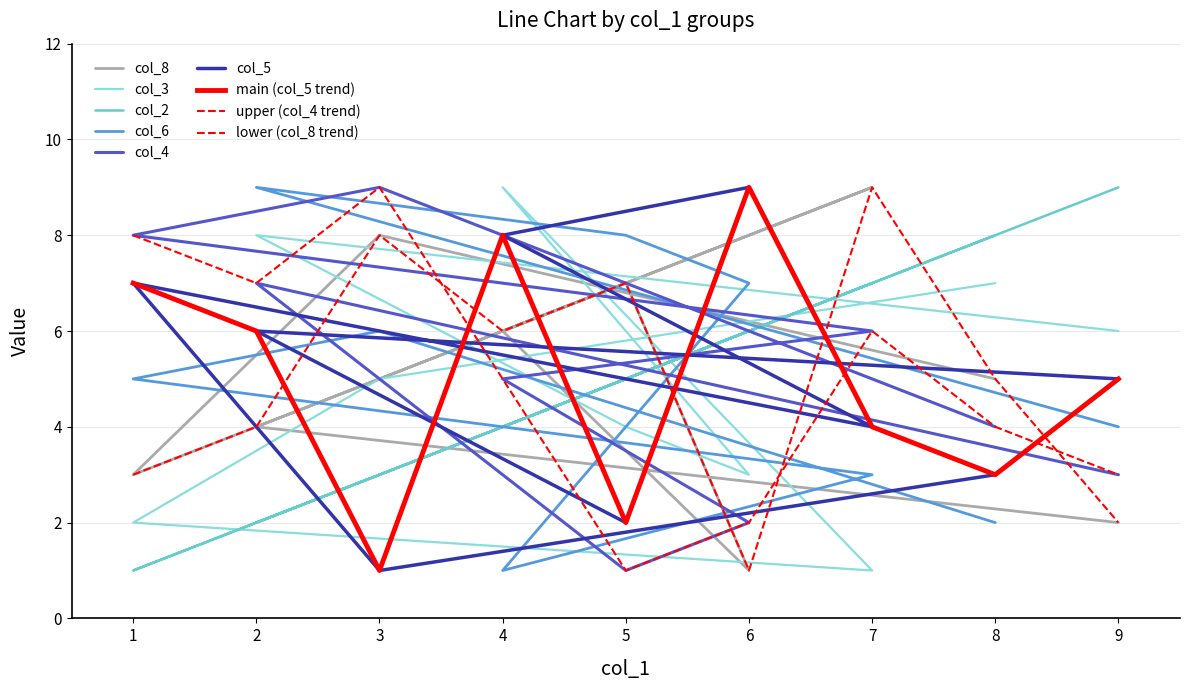

What is the spread (max minus min) of values at 1?

7